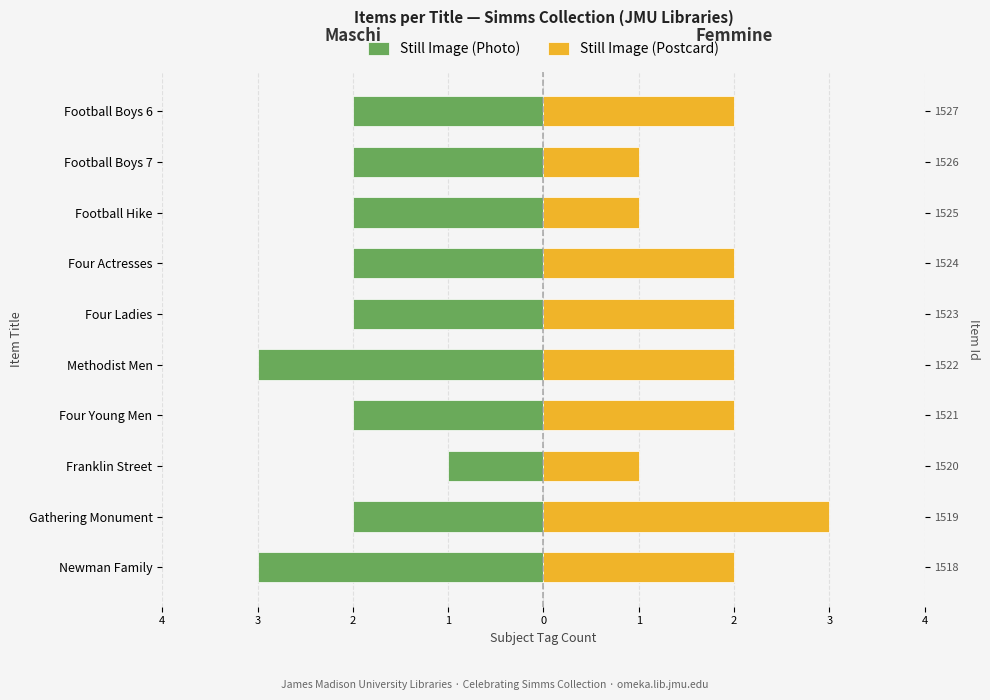

How many data points in Still Image (Photo) are less than -2?

2